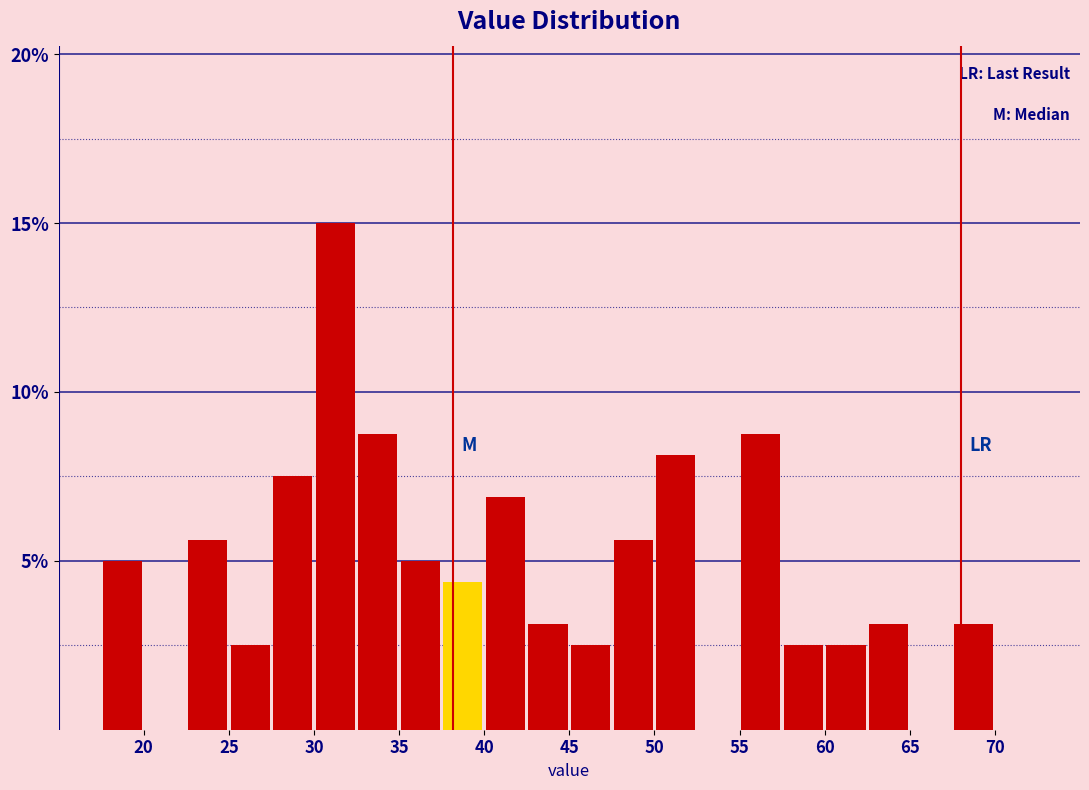

Reading left to right, list every bar in this chart as the range it spans on the x-axis followed by its height. The values are not printed on the chart, so give them approximately, as read against the axis.

15.0 to 17.5: 0
17.5 to 20.0: 5.0
20.0 to 22.5: 0
22.5 to 25.0: 5.5
25.0 to 27.5: 2.5
27.5 to 30.0: 7.5
30.0 to 32.5: 15.0
32.5 to 35.0: 9.0
35.0 to 37.5: 5.0
37.5 to 40.0: 4.5
40.0 to 42.5: 7.0
42.5 to 45.0: 3.0
45.0 to 47.5: 2.5
47.5 to 50.0: 5.5
50.0 to 52.5: 8.0
52.5 to 55.0: 0
55.0 to 57.5: 9.0
57.5 to 60.0: 2.5
60.0 to 62.5: 2.5
62.5 to 65.0: 3.0
65.0 to 67.5: 0
67.5 to 70.0: 3.0
70.0 to 72.5: 0